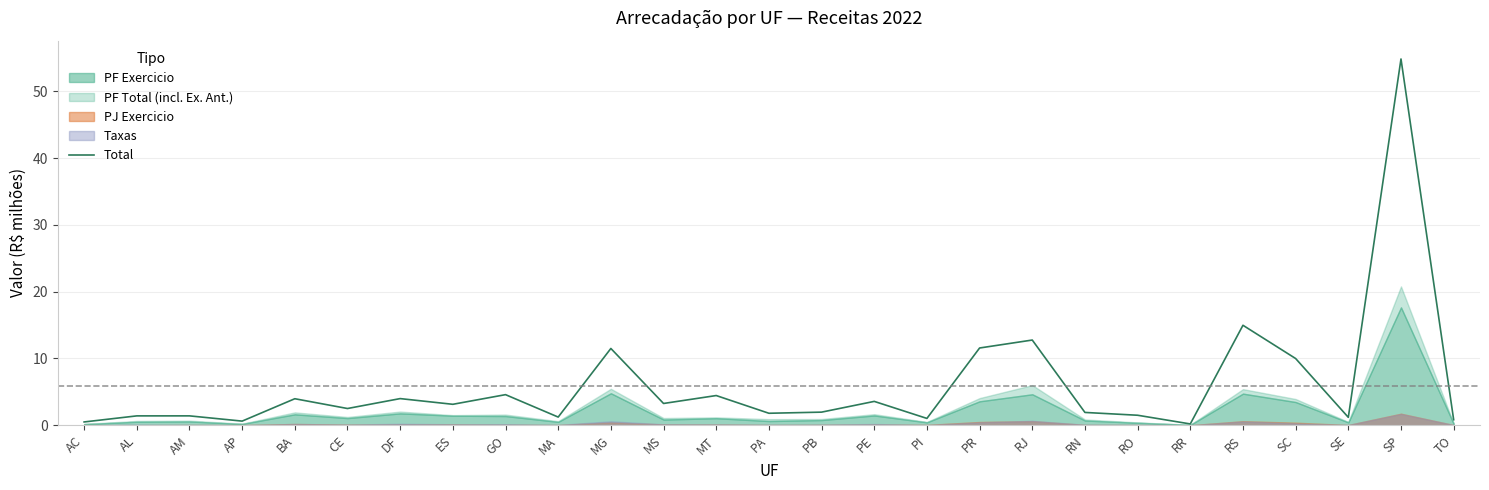

At which category does the chart reach its peak across all series?

SP